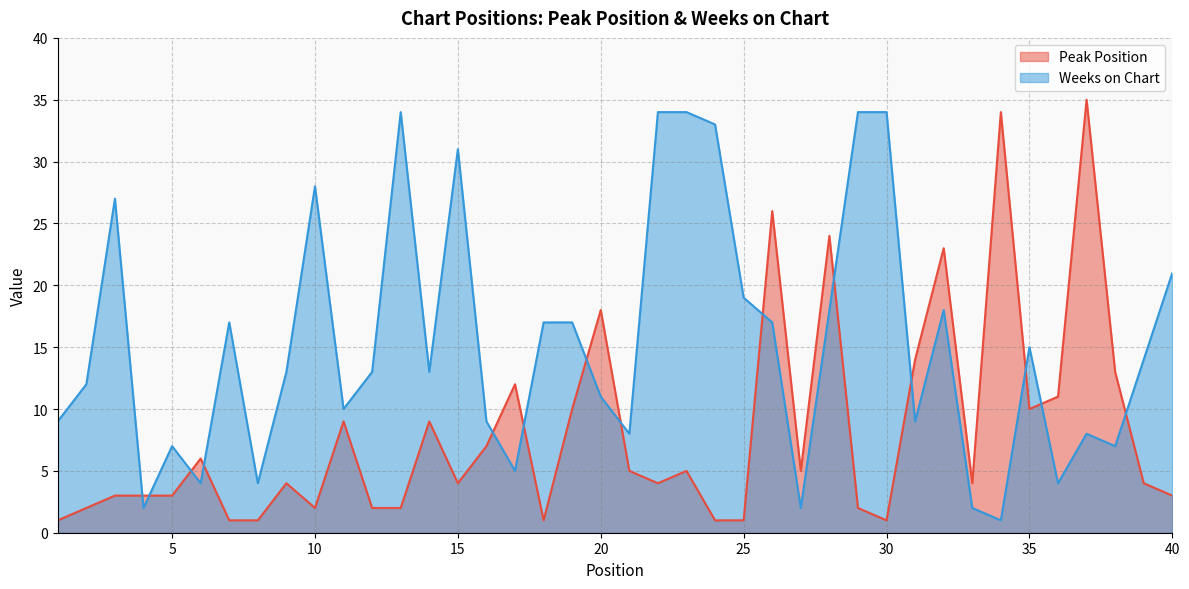

At which category is the sum across all series the highest?

26